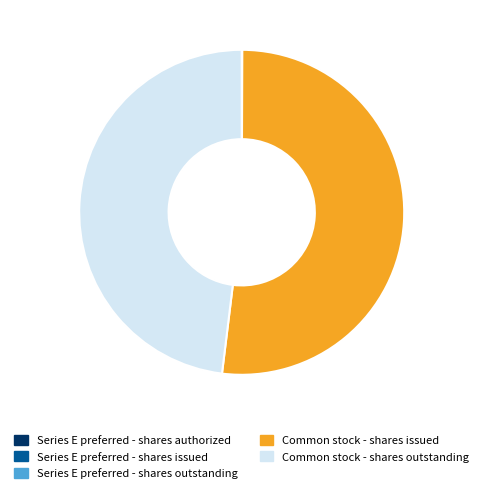

Which slice represents more than half of the pie?

Common stock - shares issued